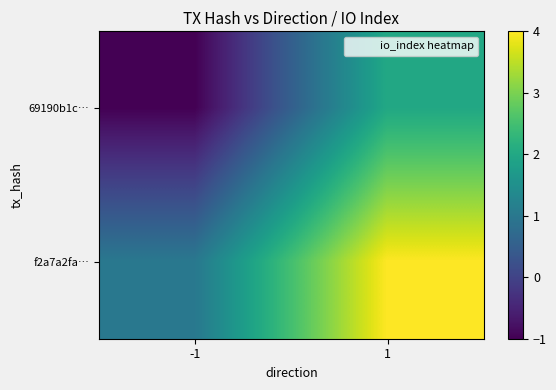

At how many categories does at least one series exceed 0?

2